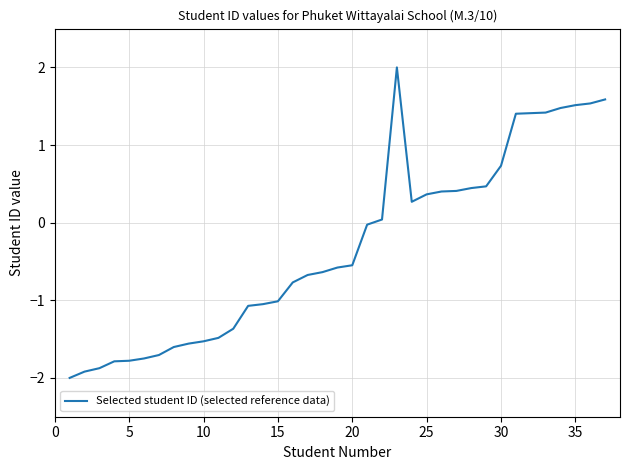

Does the chart display data point markers on the line(s)?

No